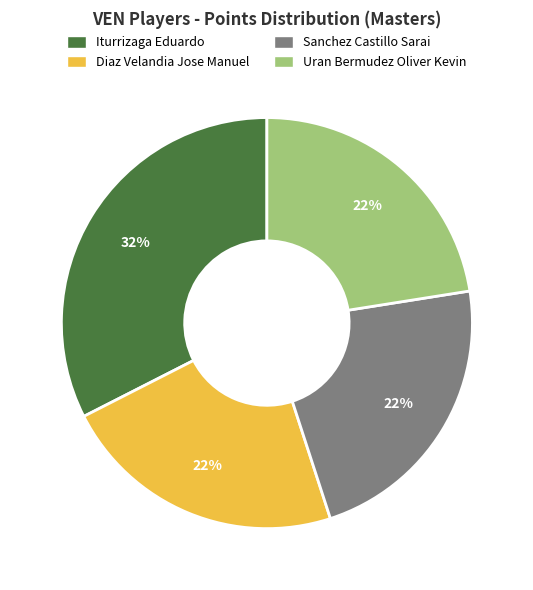

True or false: Sanchez Castillo Sarai accounts for 15% of the total.

False